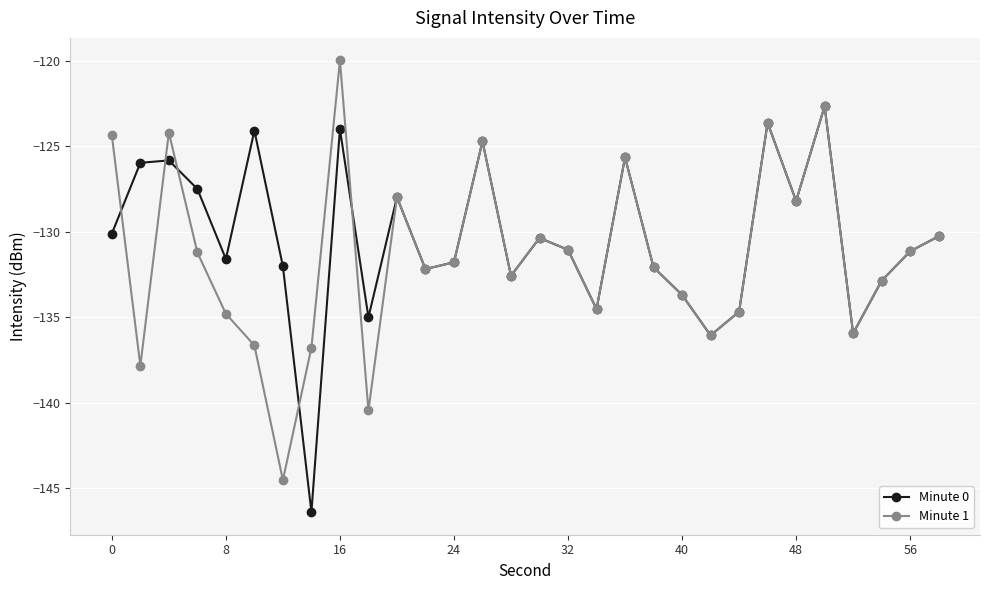

How many values in the Minute 0 series exceed -131?

14